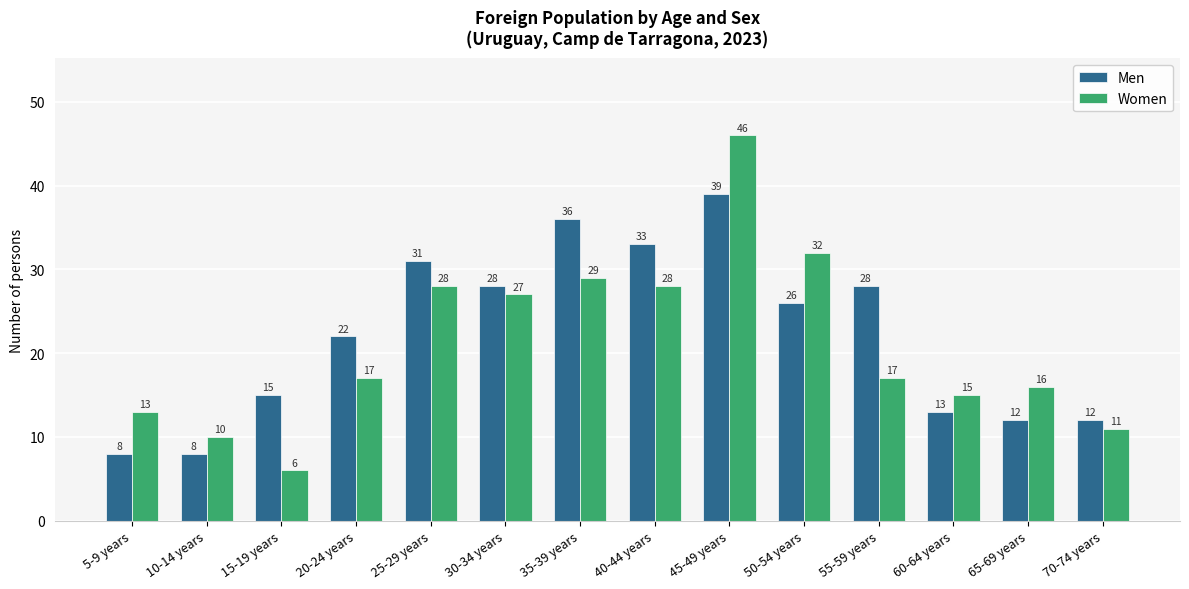

Which category has the highest value across all series?

45-49 years